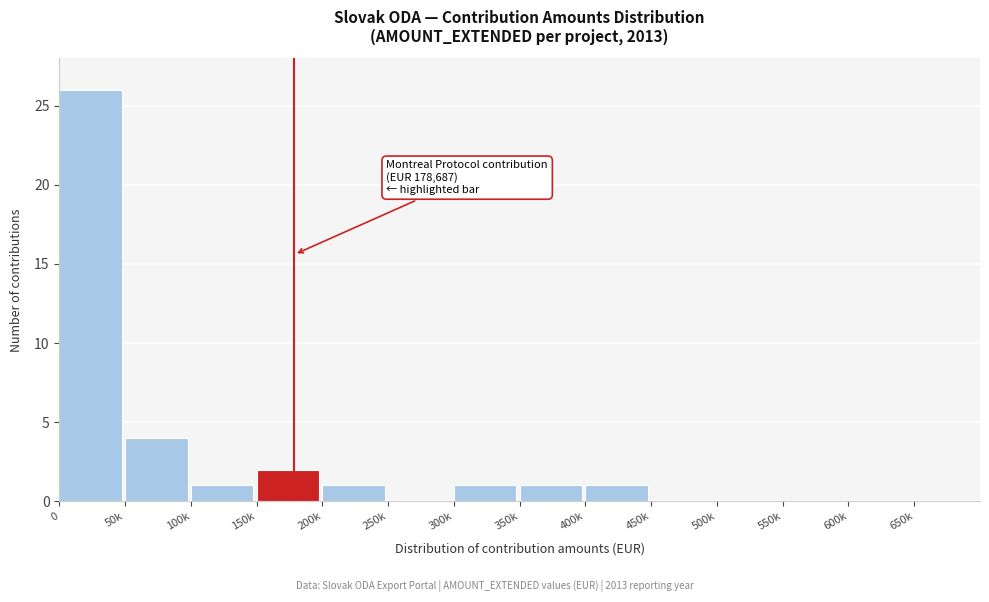

Reading left to right, transcribe all the data shown in this chart.

0=26	50k=4	100k=1	150k=2	200k=1	250k=0	300k=1	350k=1	400k=1	450k=0	500k=0	550k=0	600k=0	650k=0